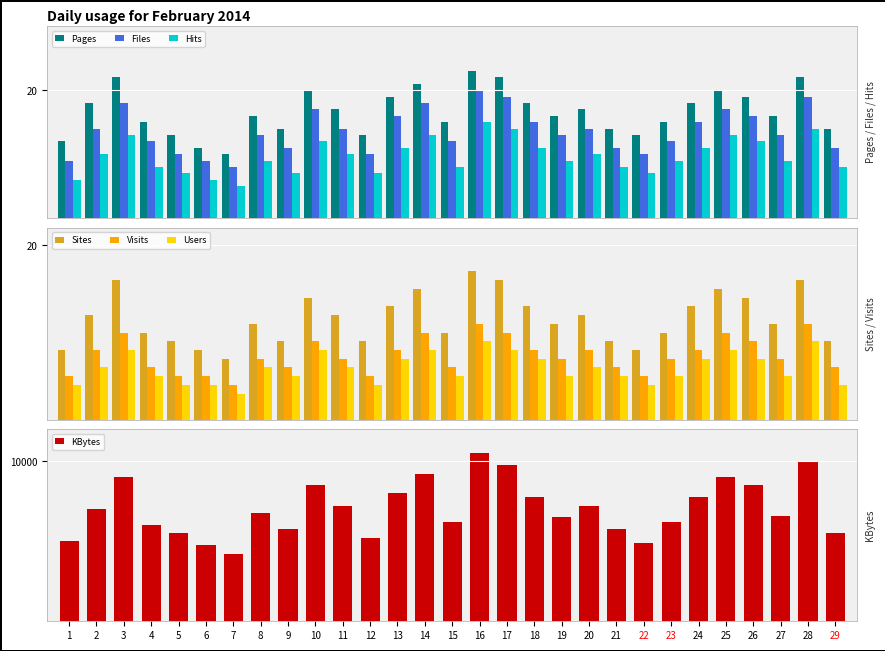

List the series in order of their peak value, lowest first.

Hits, Files, Pages